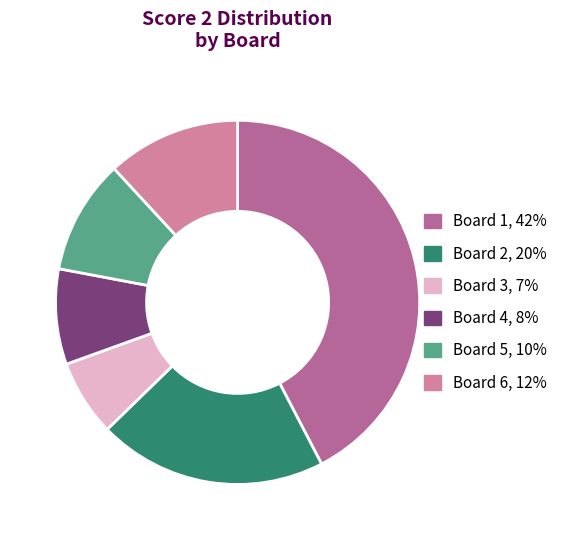

True or false: Board 4 accounts for 22% of the total.

False